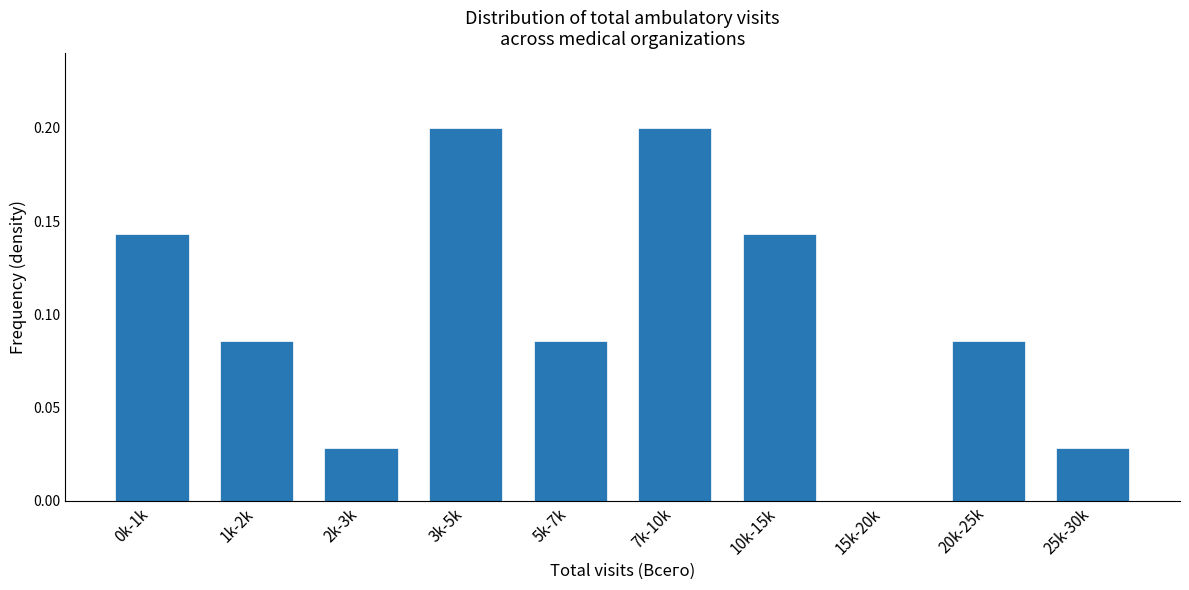

The chart shows a value of 0.0 at 5k-7k. True or false?

False